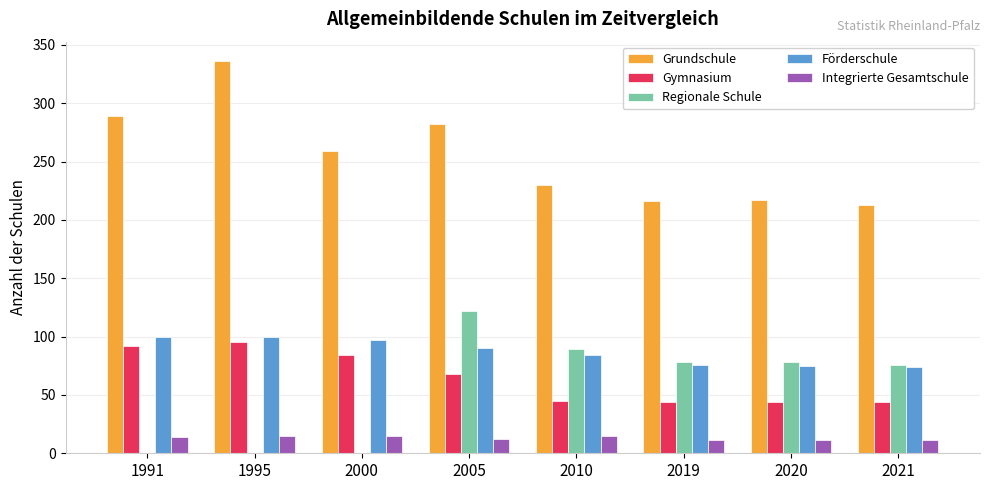

Which category has the highest value in the Regionale Schule series?

2005